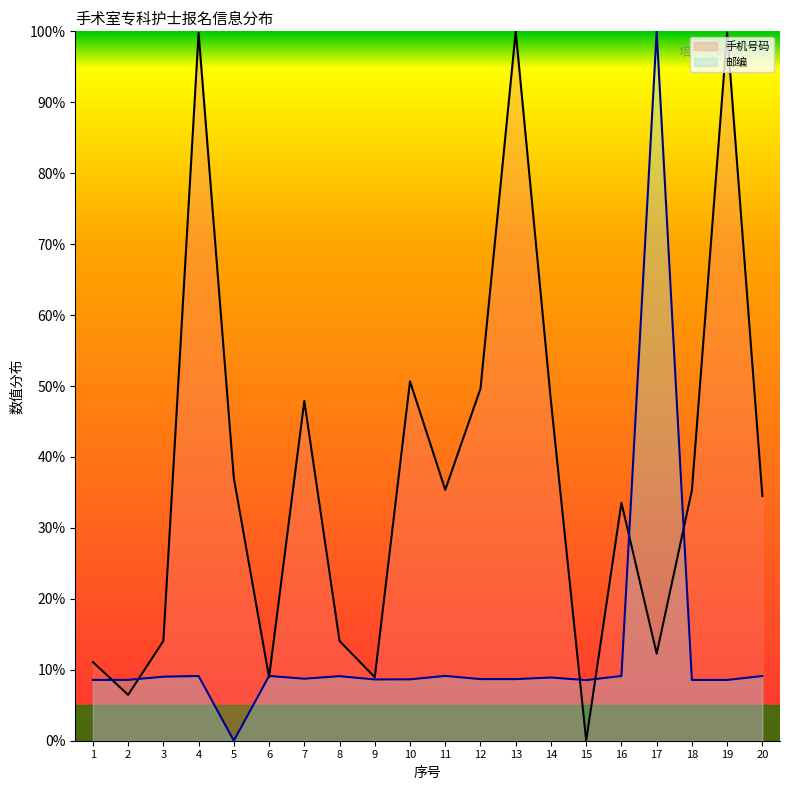

Read the 邮编 value at 2.

8.6